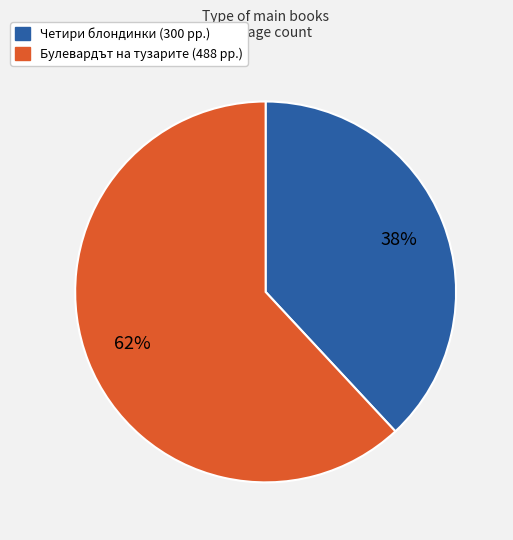

To the nearest percent, what is the difference between the largest and smallest slice percentages?

24%